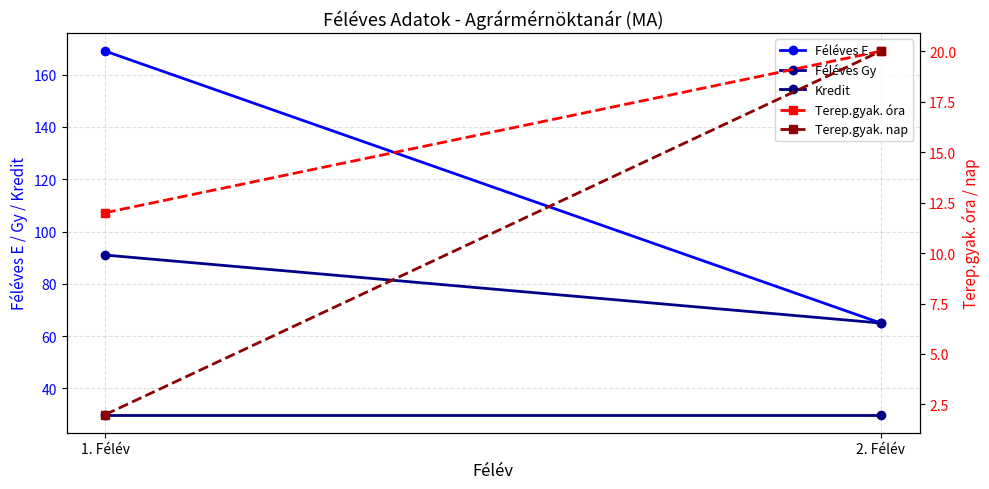

True or false: Kredit has a value of 30 at 1. Félév.

True